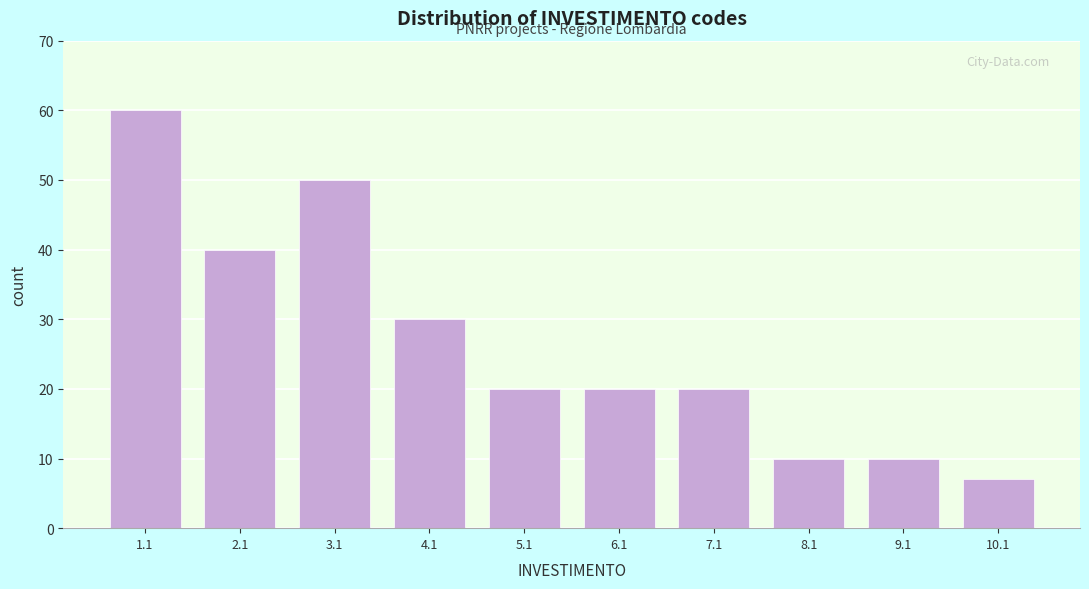

Reading left to right, extract all data points from this chart.

1.1=60	2.1=40	3.1=50	4.1=30	5.1=20	6.1=20	7.1=20	8.1=10	9.1=10	10.1=7